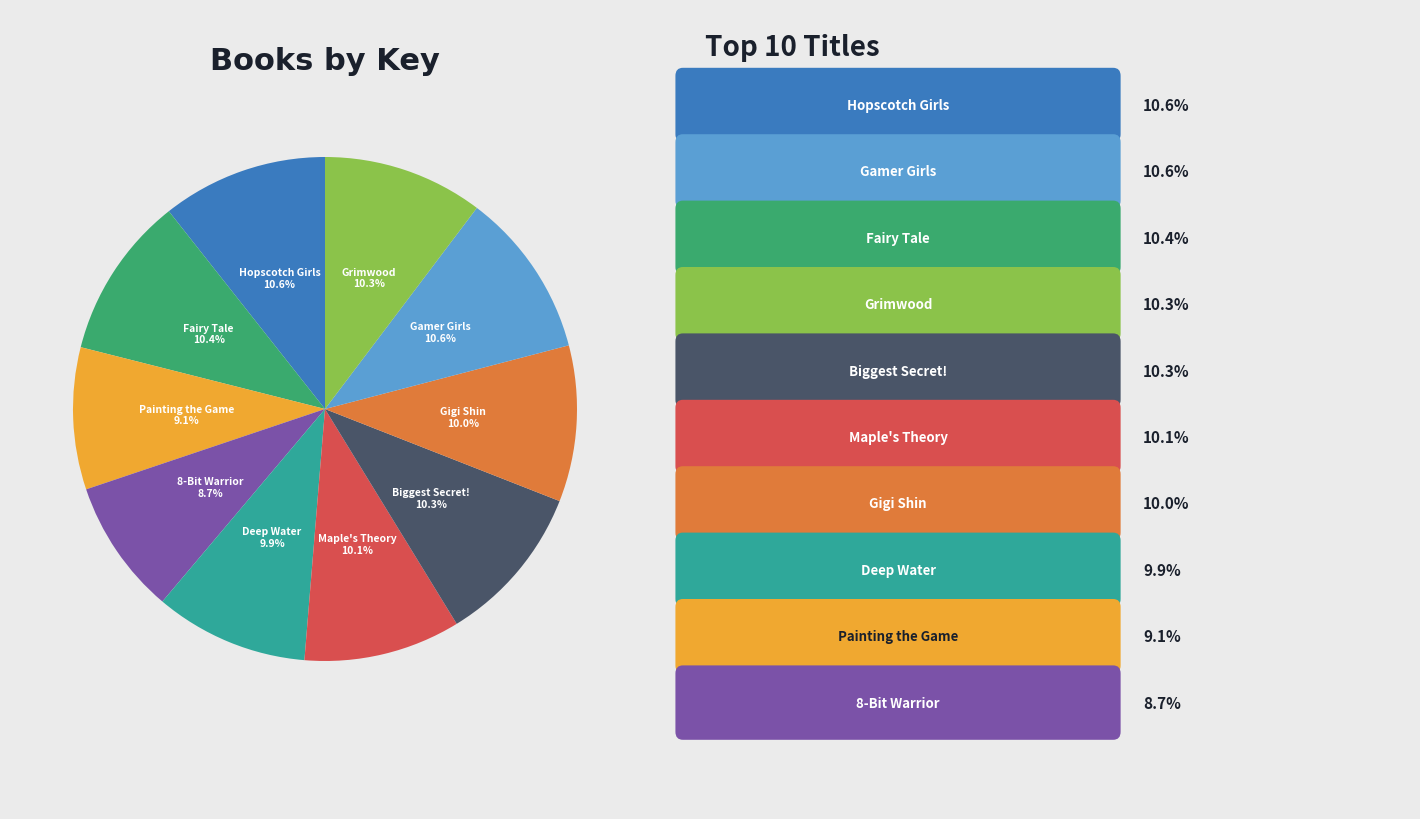

To the nearest percent, what is the difference between the largest and smallest slice percentages?

2%